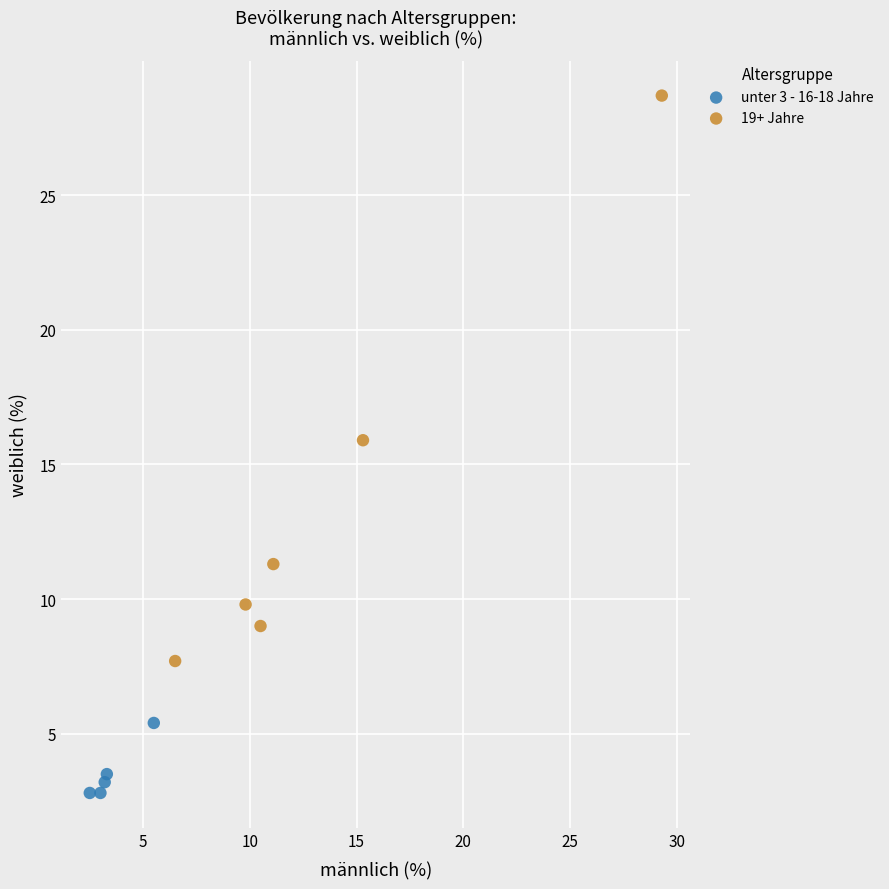

Which series contains the highest Y value?

19+ Jahre